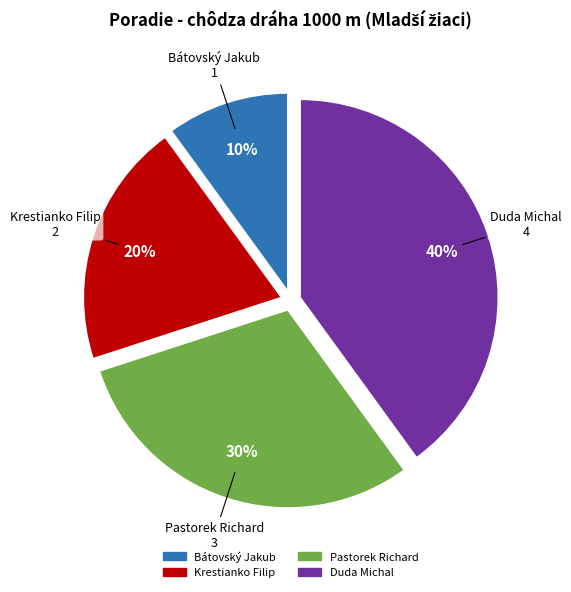

Combined, do Bátovský Jakub and Pastorek Richard account for over 50%?

No